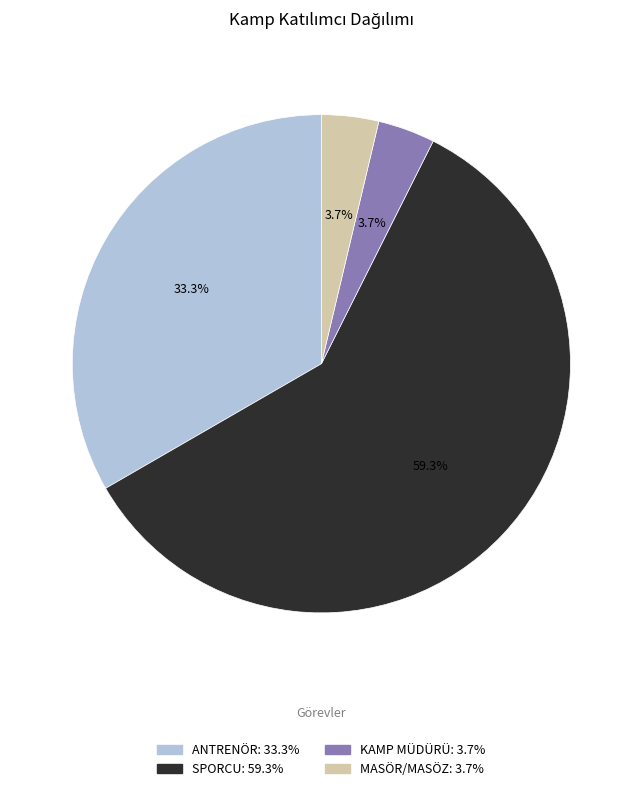

To the nearest percent, what is the difference between the KAMP MÜDÜRÜ and SPORCU slice percentages?

56%